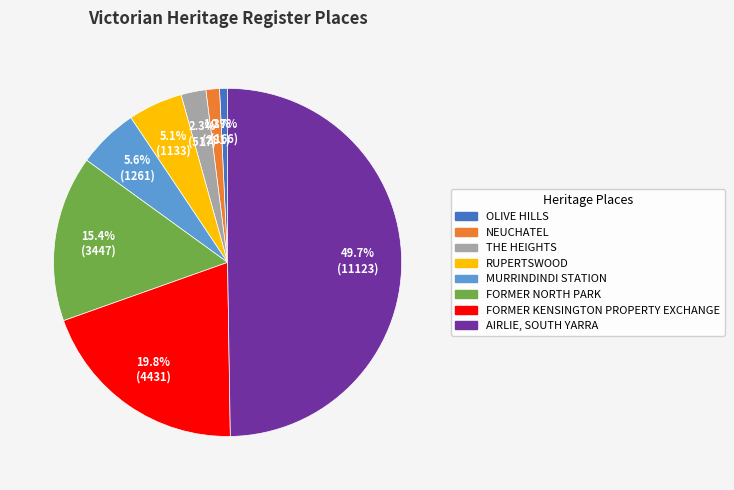

How many slices are in this pie chart?

8